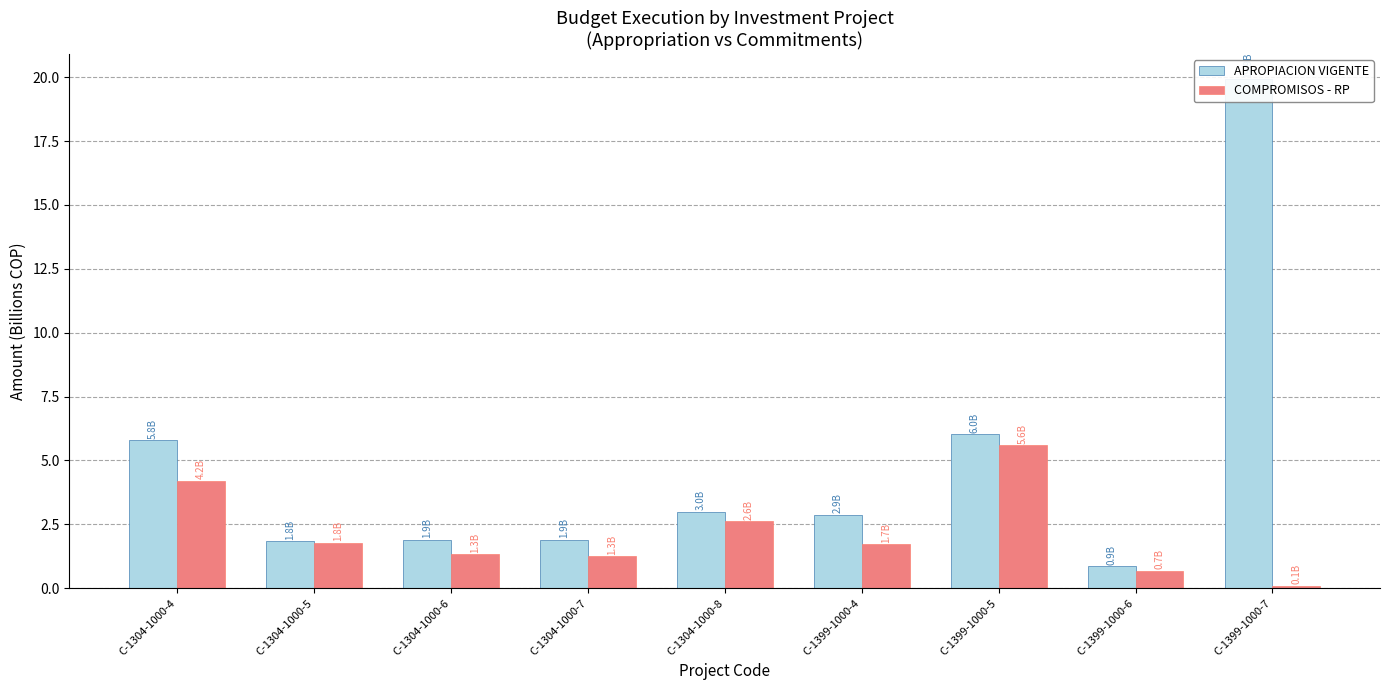

Between C-1304-1000-6 and C-1399-1000-4, which is larger?

C-1399-1000-4